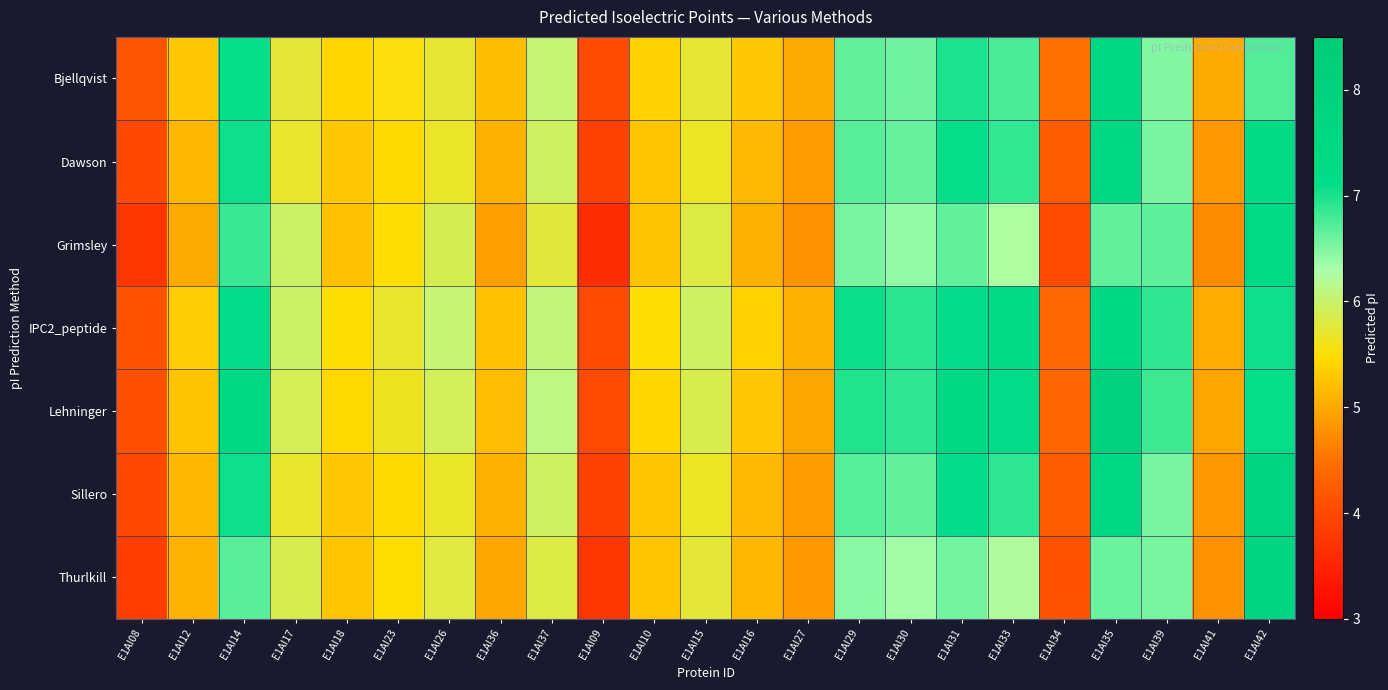

What is the total value across all series at E1AI15?

40.4